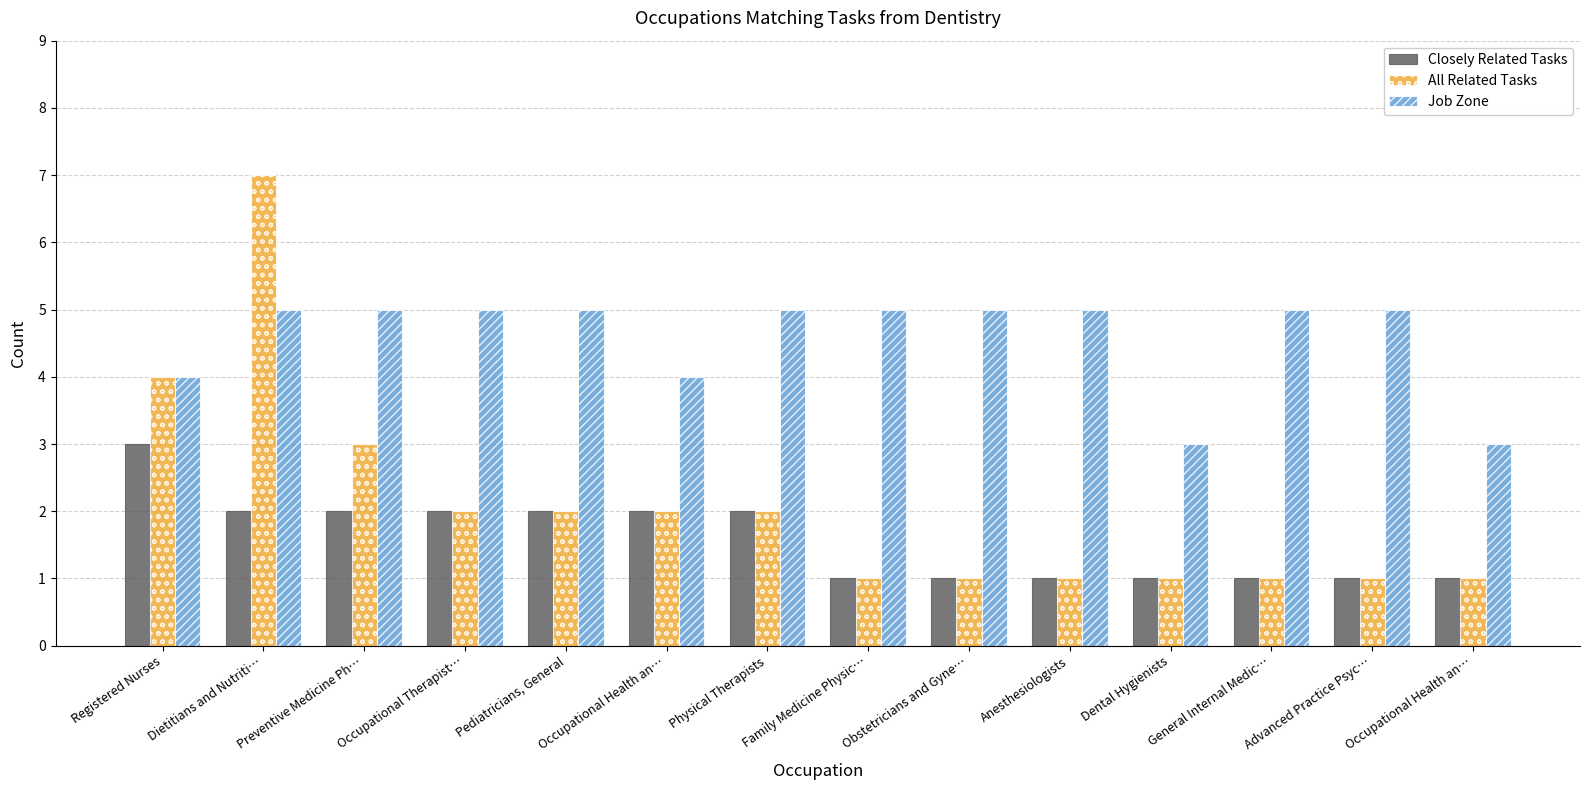

What is the label of the 7th bar from the right?

Family Medicine Physic…